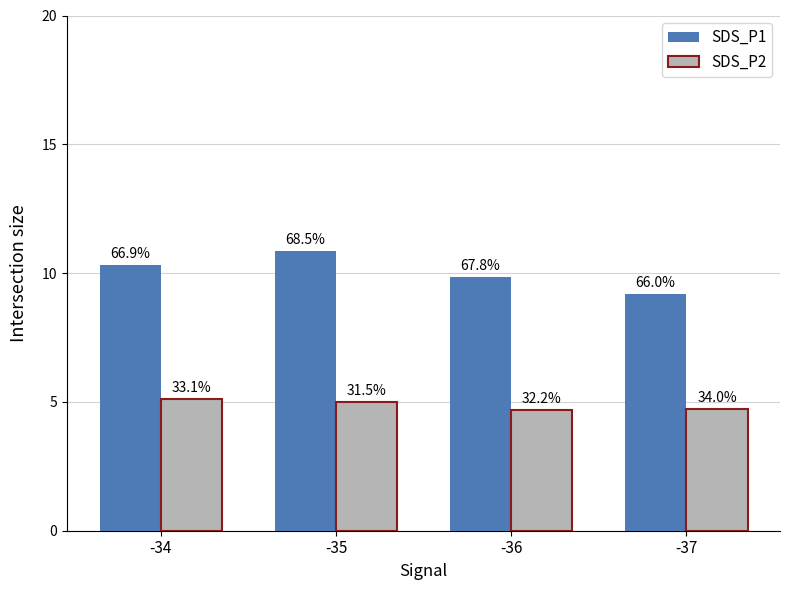

Where is SDS_P1 nearest to the value 10?

-36